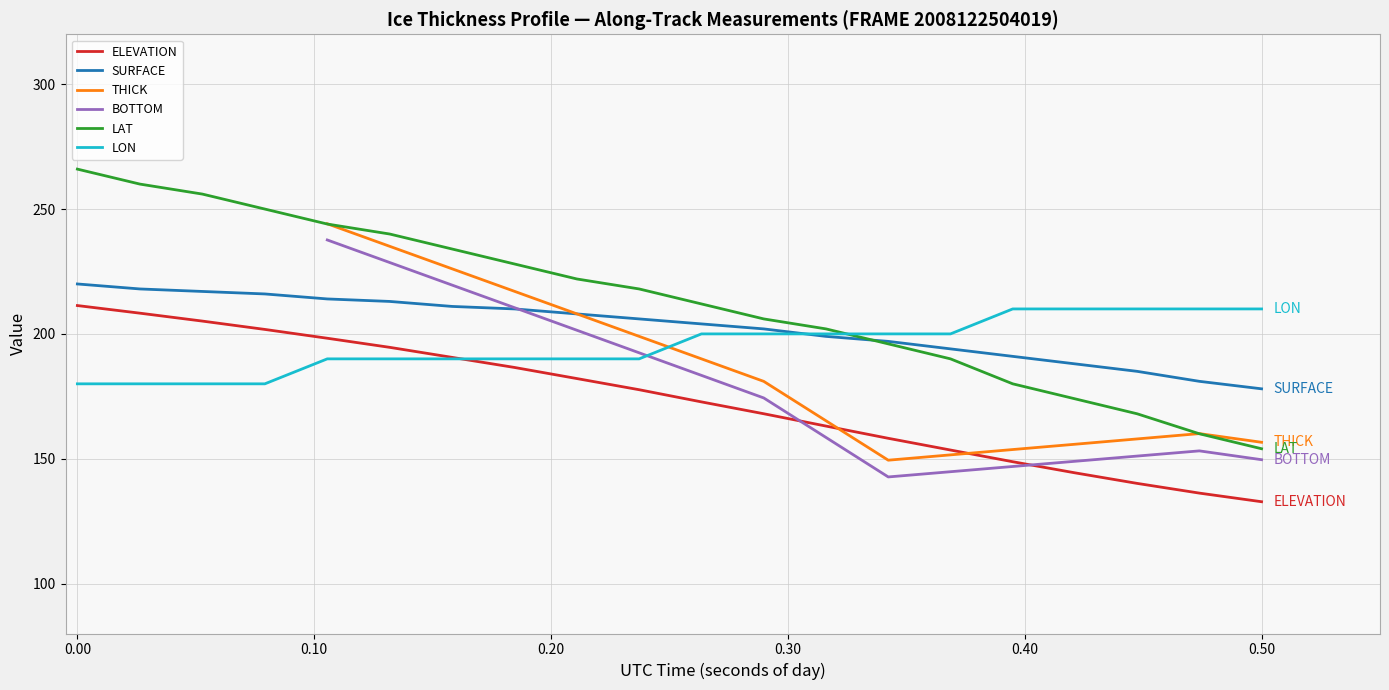

What is the lowest value of the ELEVATION series?

132.8